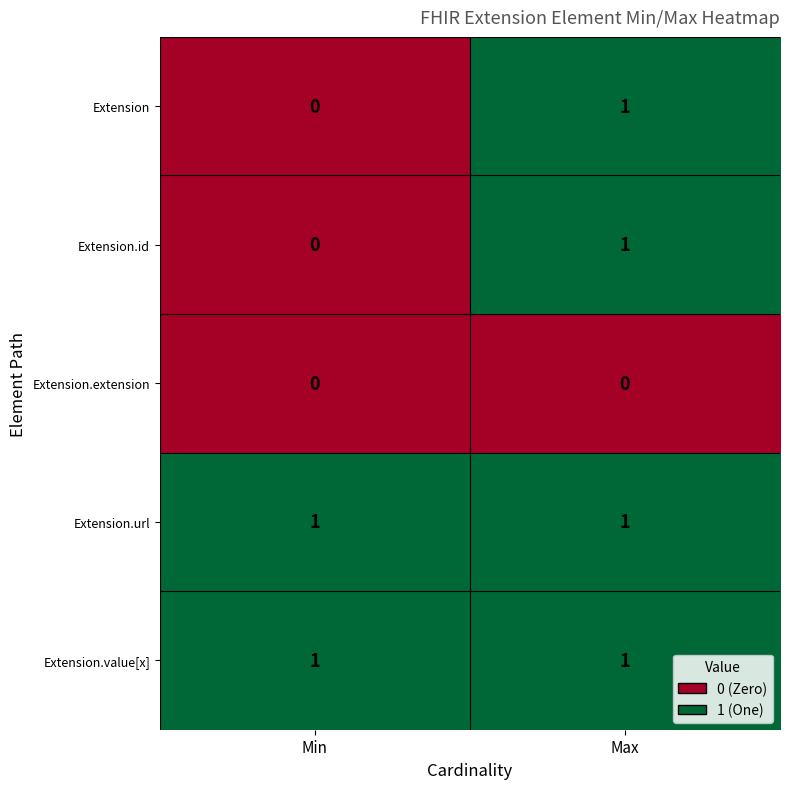

At which label does Extension.id reach its peak?

Max